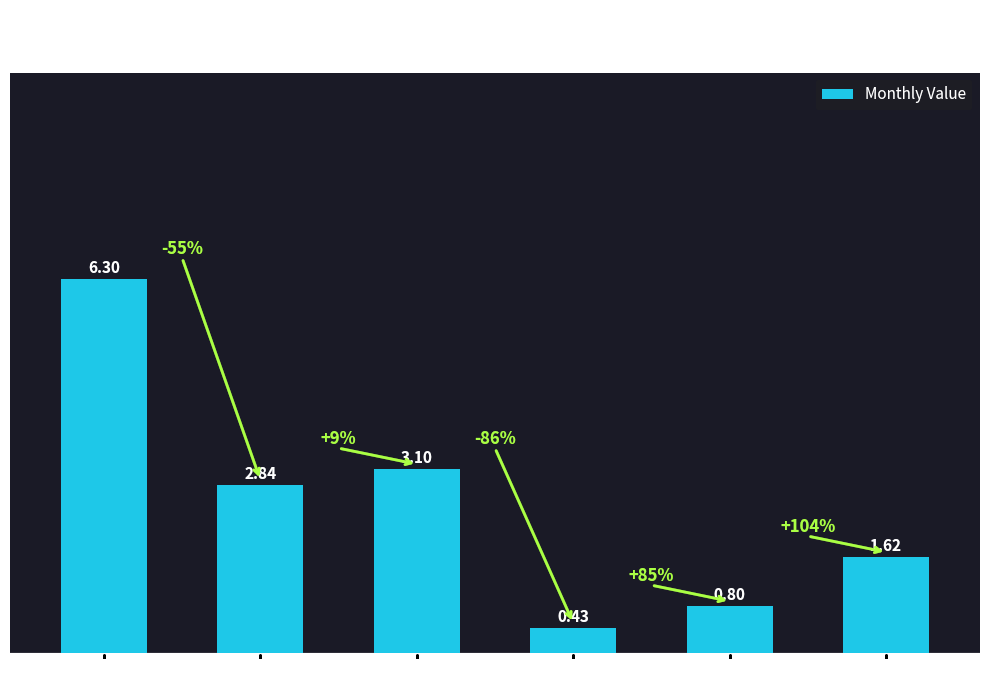

Between pct35 and pct55, which is larger?

pct55